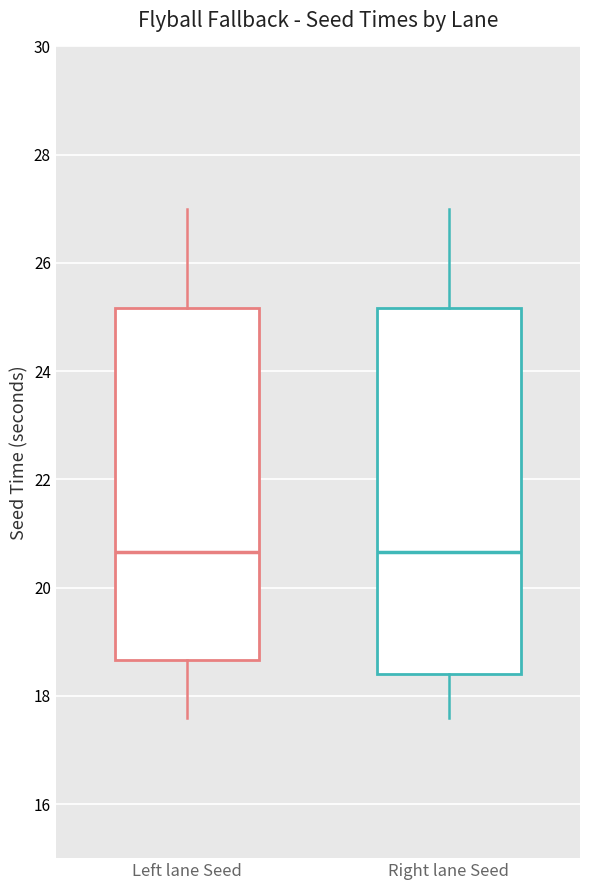

Reading left to right, transcribe this box plot: for each box, give where its median line is, the range the box spans, and where its two whiskers end, as read against the y-axis. The values are not printed on the chart, so give them approximately, as read against the axis.

Left lane Seed: median 20.6, box 18.6 to 25.2, whiskers 17.6 to 27.0
Right lane Seed: median 20.6, box 18.4 to 25.2, whiskers 17.6 to 27.0